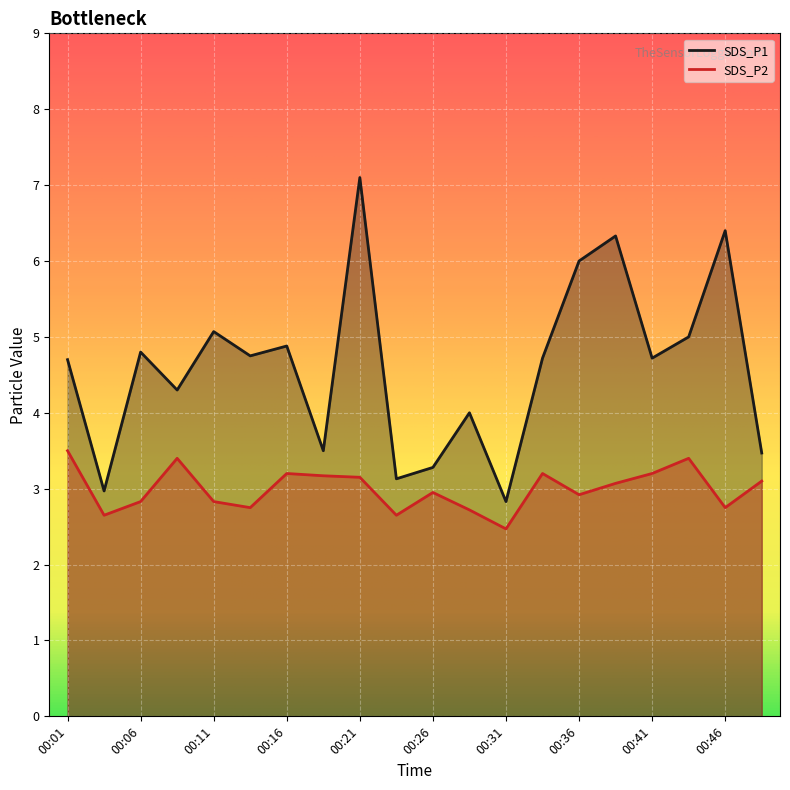

Which category has the highest value across all series?

00:21